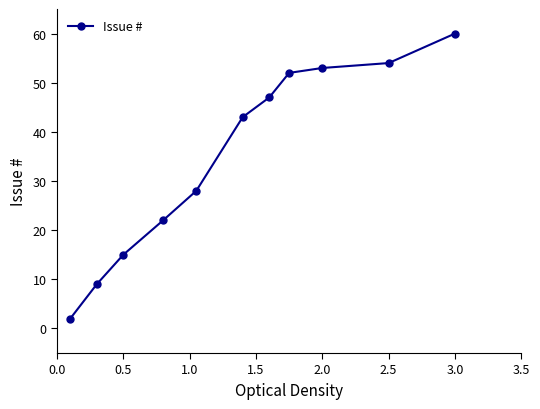

True or false: the data has more than 1 interior local peaks.

False